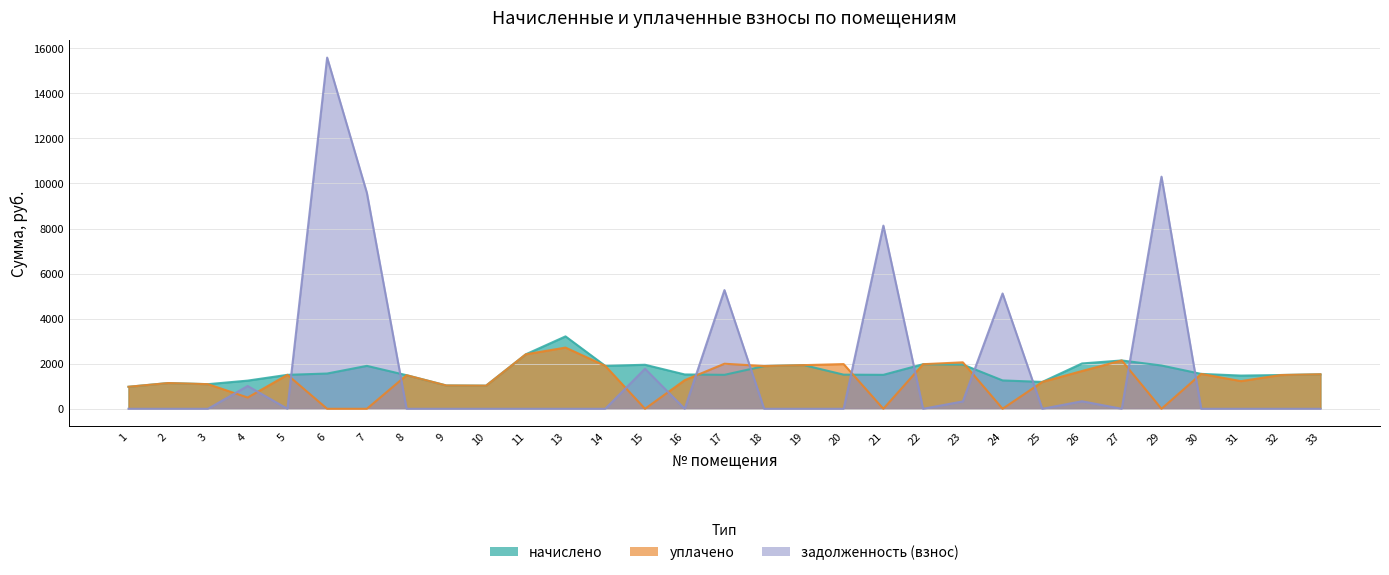

What is the sum of the задолженность (взнос) values at 7 and 8?

9581.8